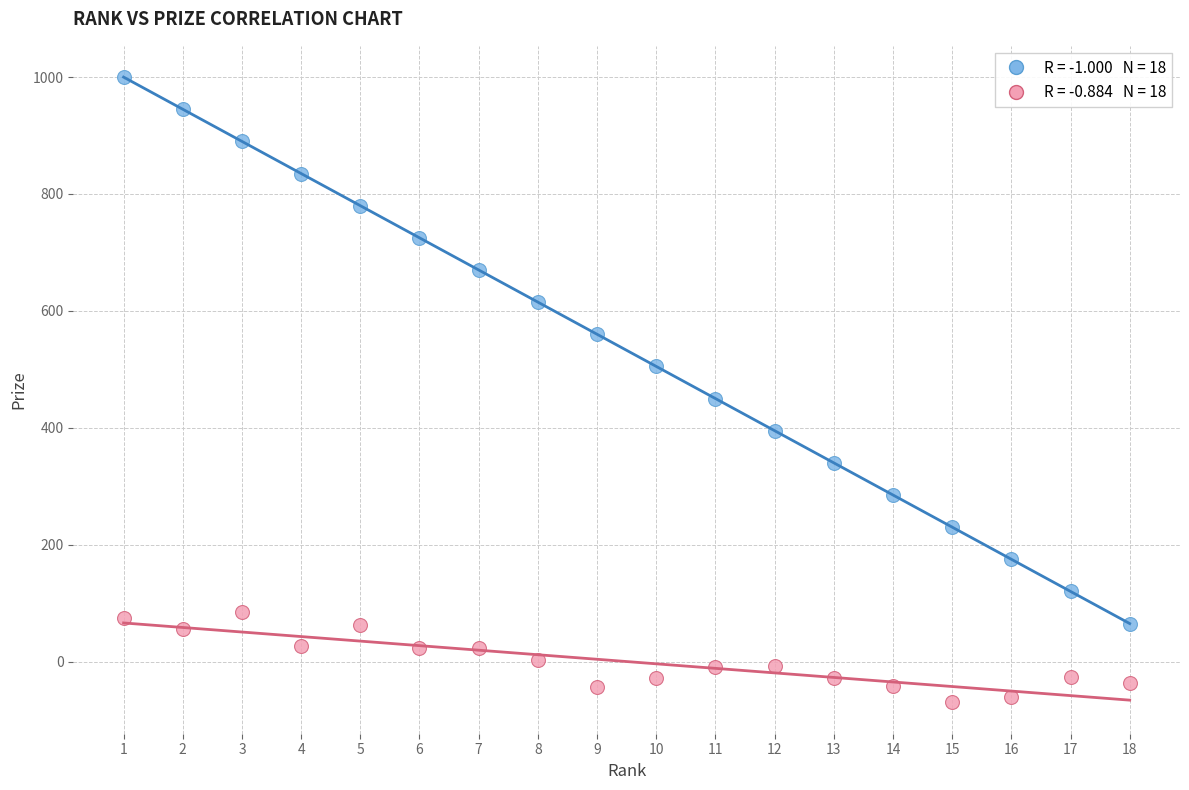

Across all data points, what is the range of Y values (max minus min)?

1070